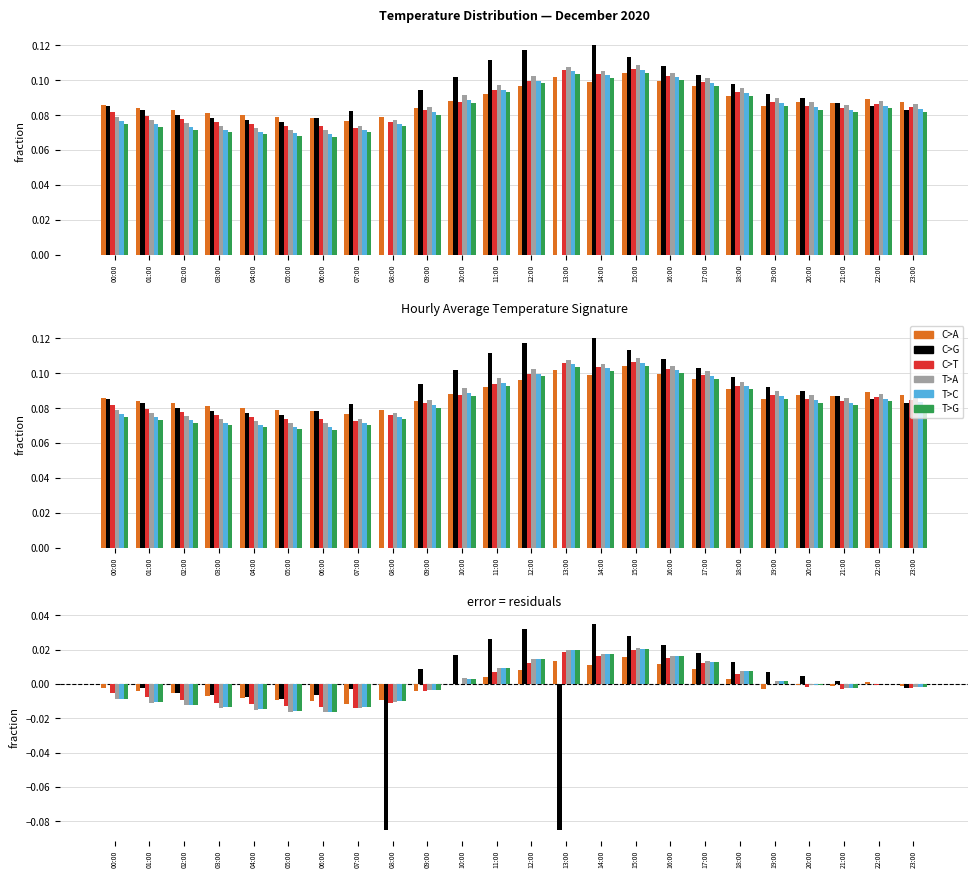

Does the chart contain stacked bars?

No